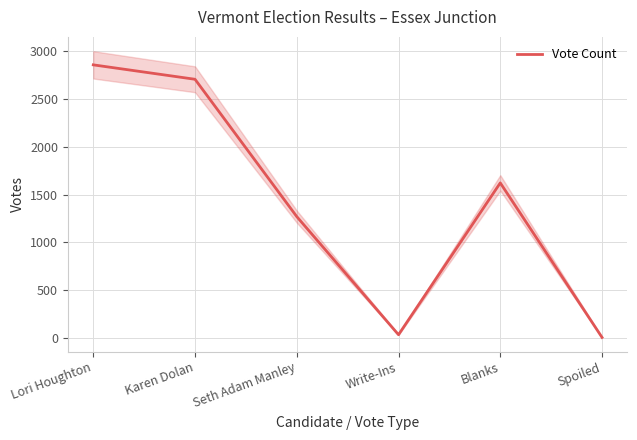

At which category does the chart reach its peak across all series?

Lori Houghton